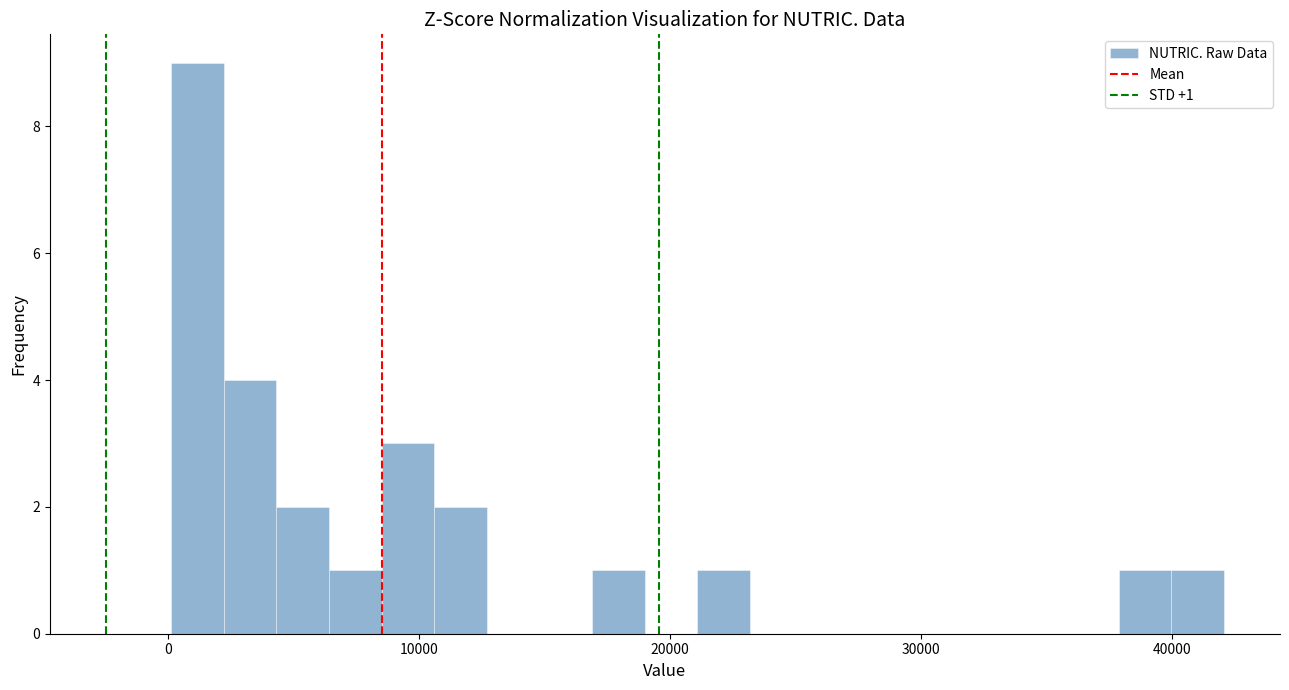

Read against the x-axis, roughly where is the centre of the tallest bar?

1000